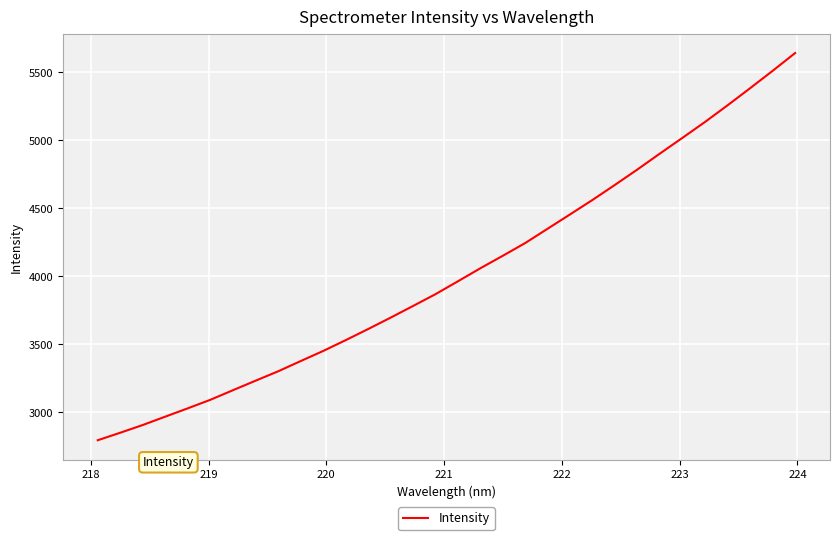

What is the minimum value shown in the chart?

2794.4